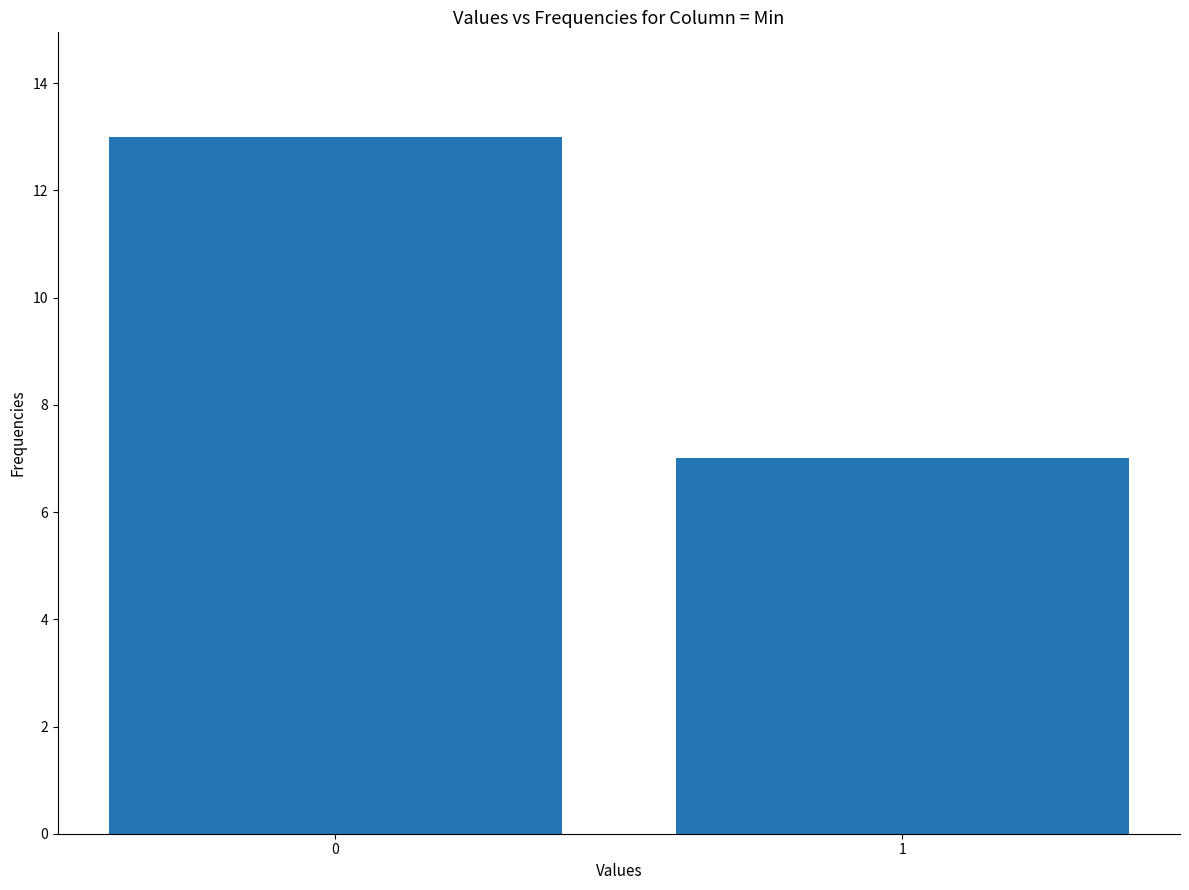

How many values are between 7 and 13?

2